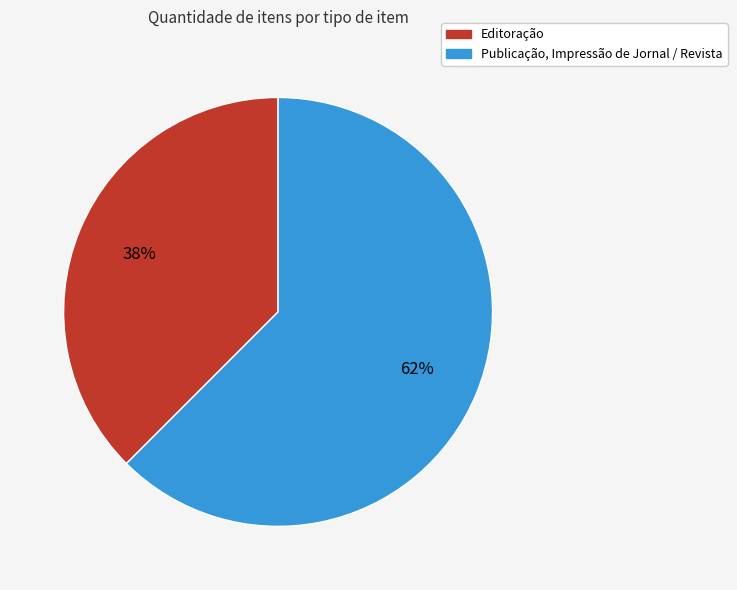

What is the majority slice?

Publicação, Impressão de Jornal / Revista